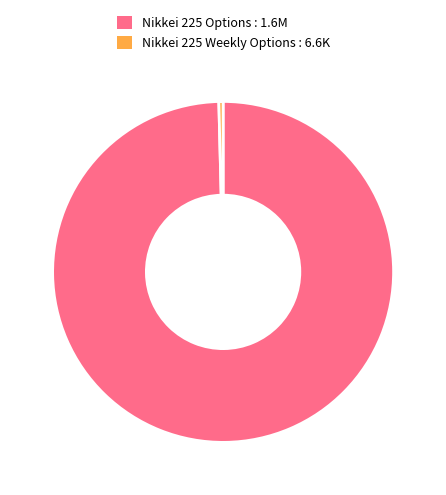

Rank the categories by value from highest to lowest.

Nikkei 225 Options, Nikkei 225 Weekly Options